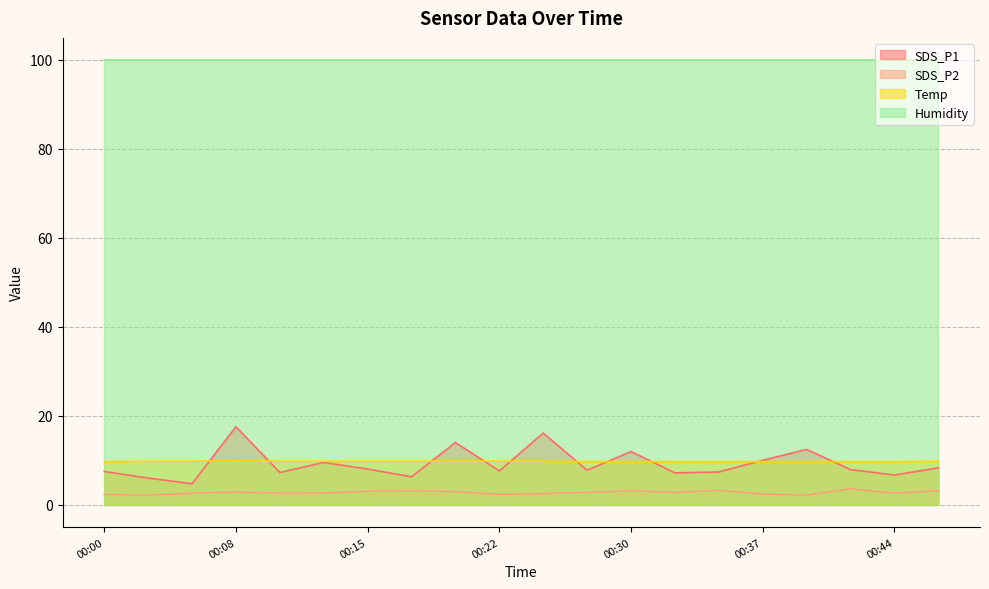

True or false: SDS_P1 and SDS_P2 cross at least once.

False